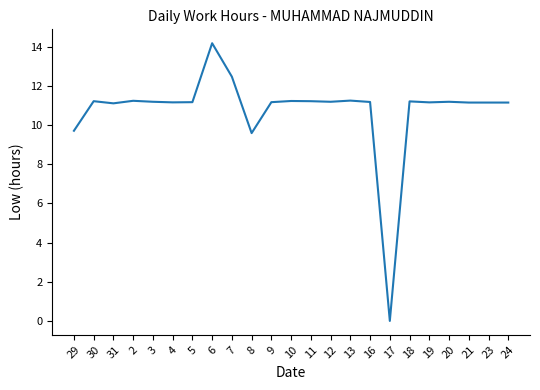

The value at 19 is 11.2. True or false?

True